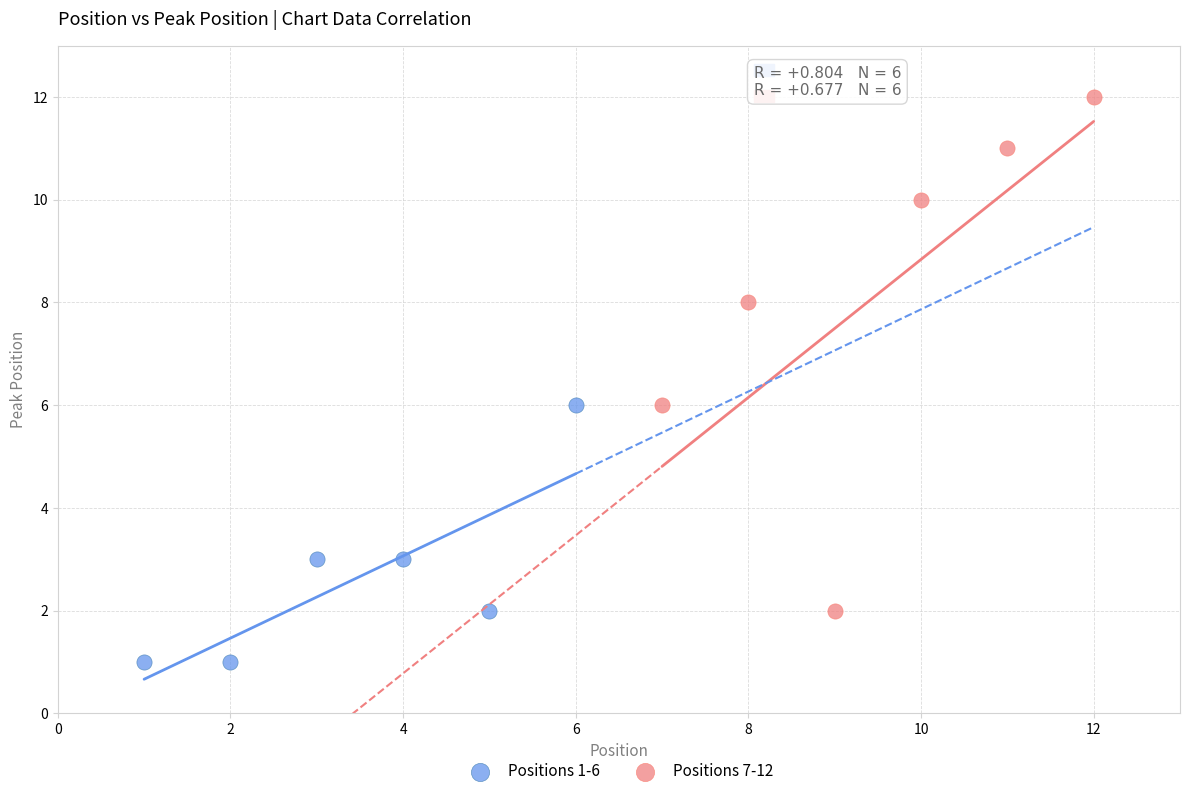

Which series contains the lowest Y value?

Positions 1-6